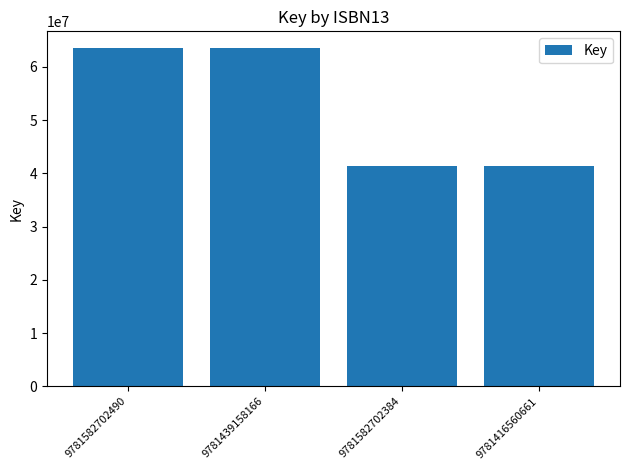

What value does the data have at 9781582702490, to the nearest 50?

63516800